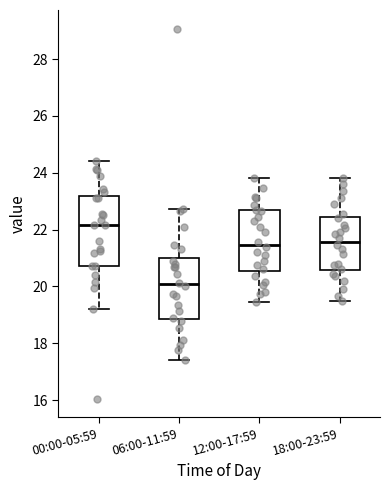

Which box's median line is the lowest?

06:00-11:59